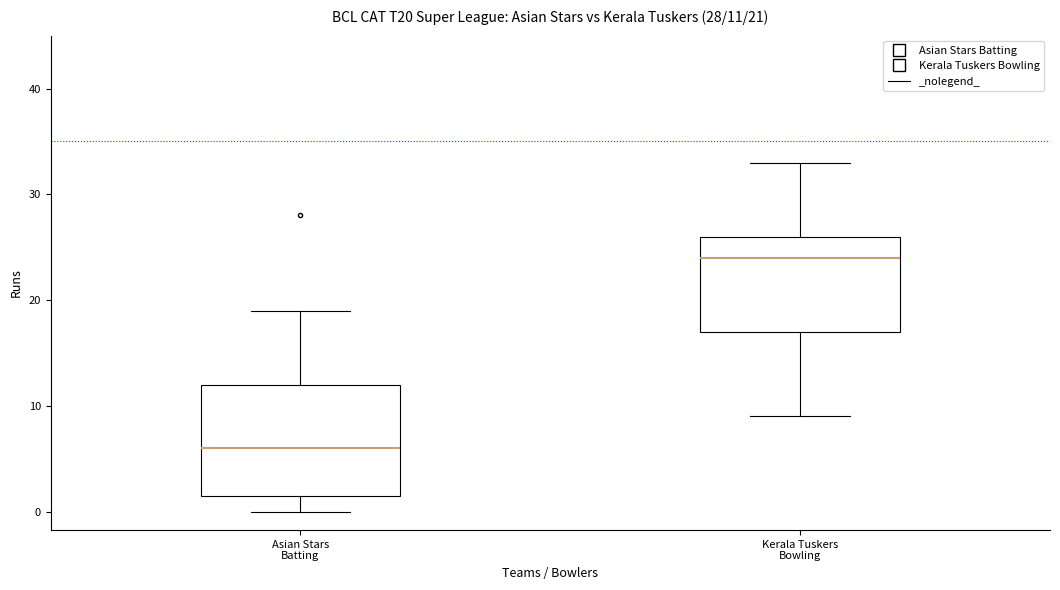

Which box has the highest median line?

Kerala Tuskers Bowling